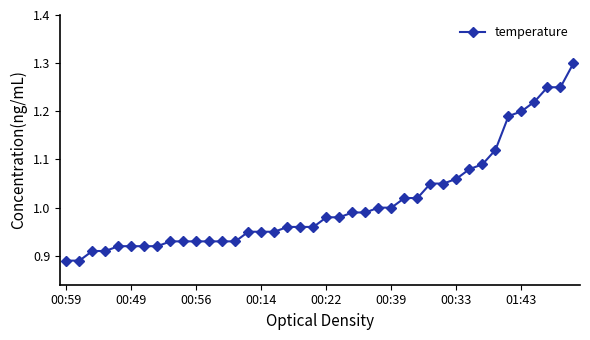

What is the greatest value displayed?

1.3